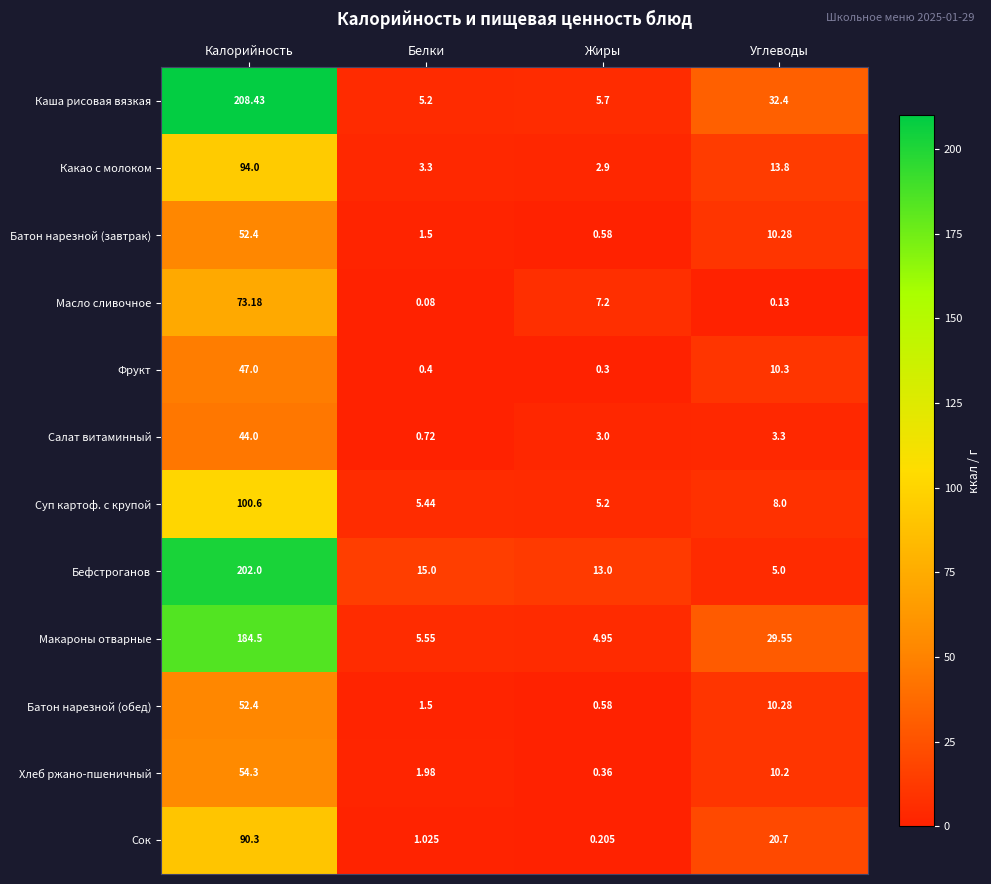

Which series has the widest spread of values?

Каша рисовая вязкая